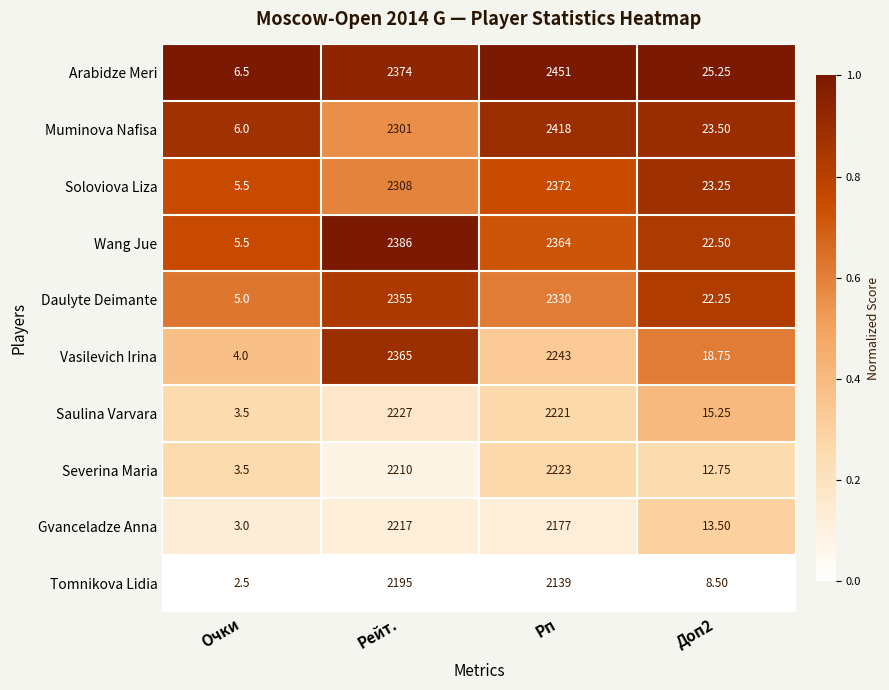

Which series has the widest spread of values?

Arabidze Meri